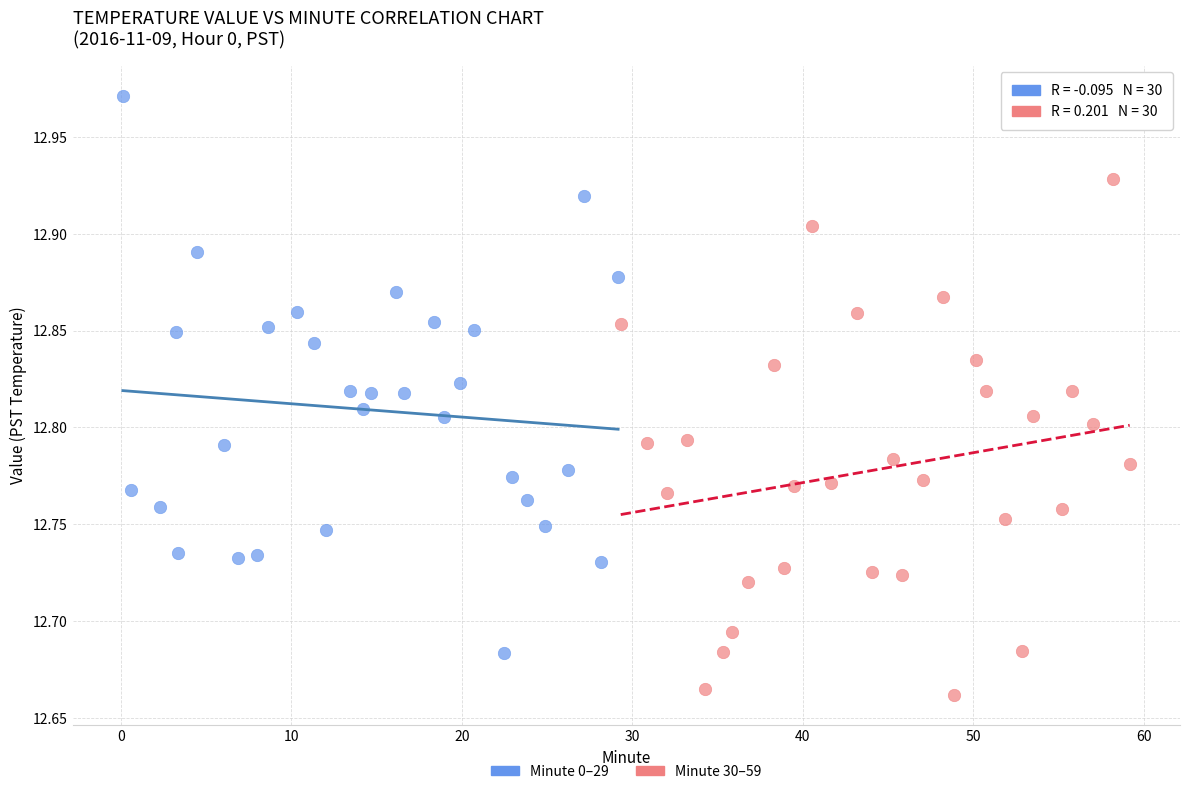

Which series has the largest Y range (max minus min)?

Minute 0–29